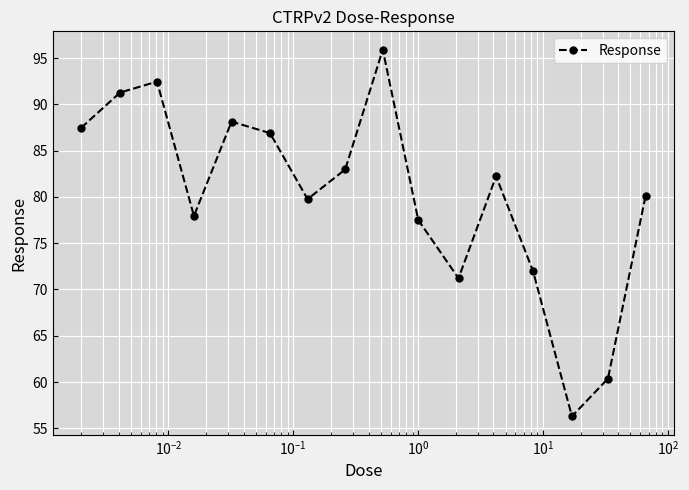

How many interior local peaks (higher than both neighbors) does the data have?

4